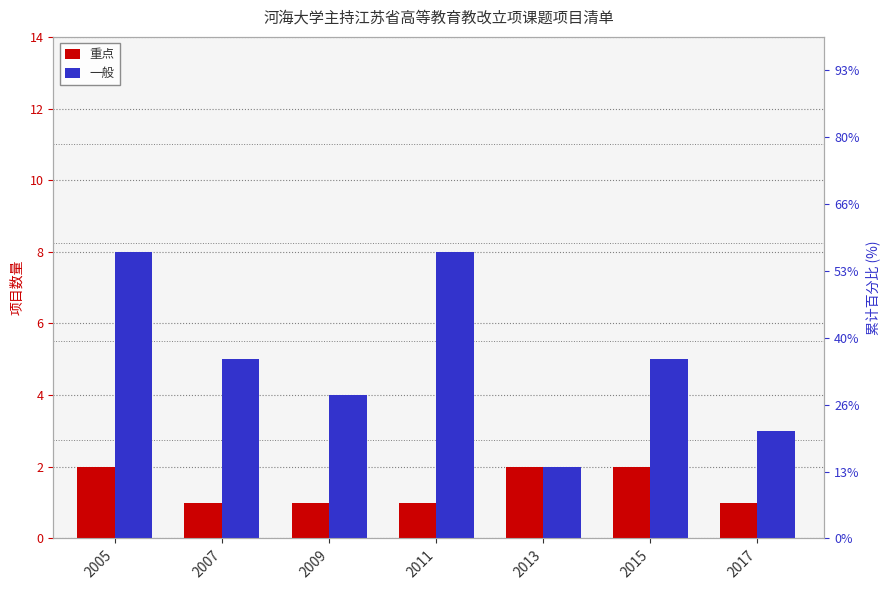

At which label is 重点 closest to 1?

2007